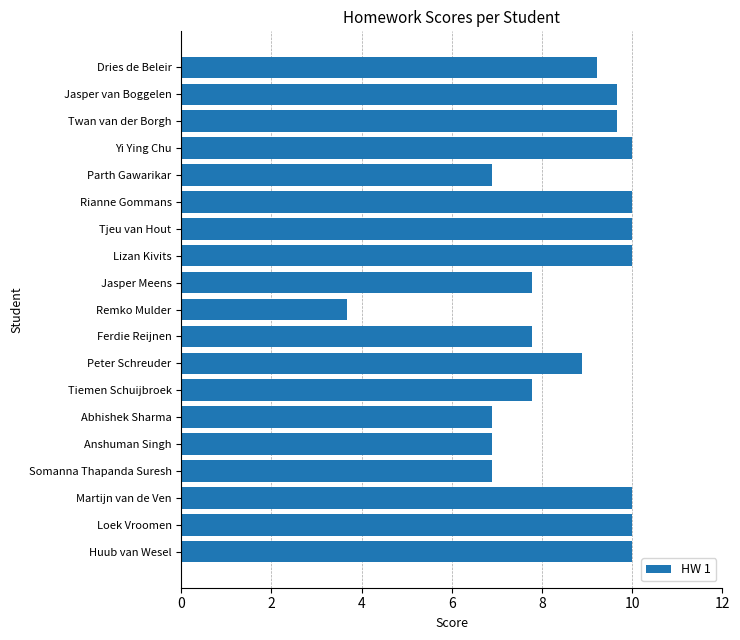

What is the greatest value displayed?

10.0